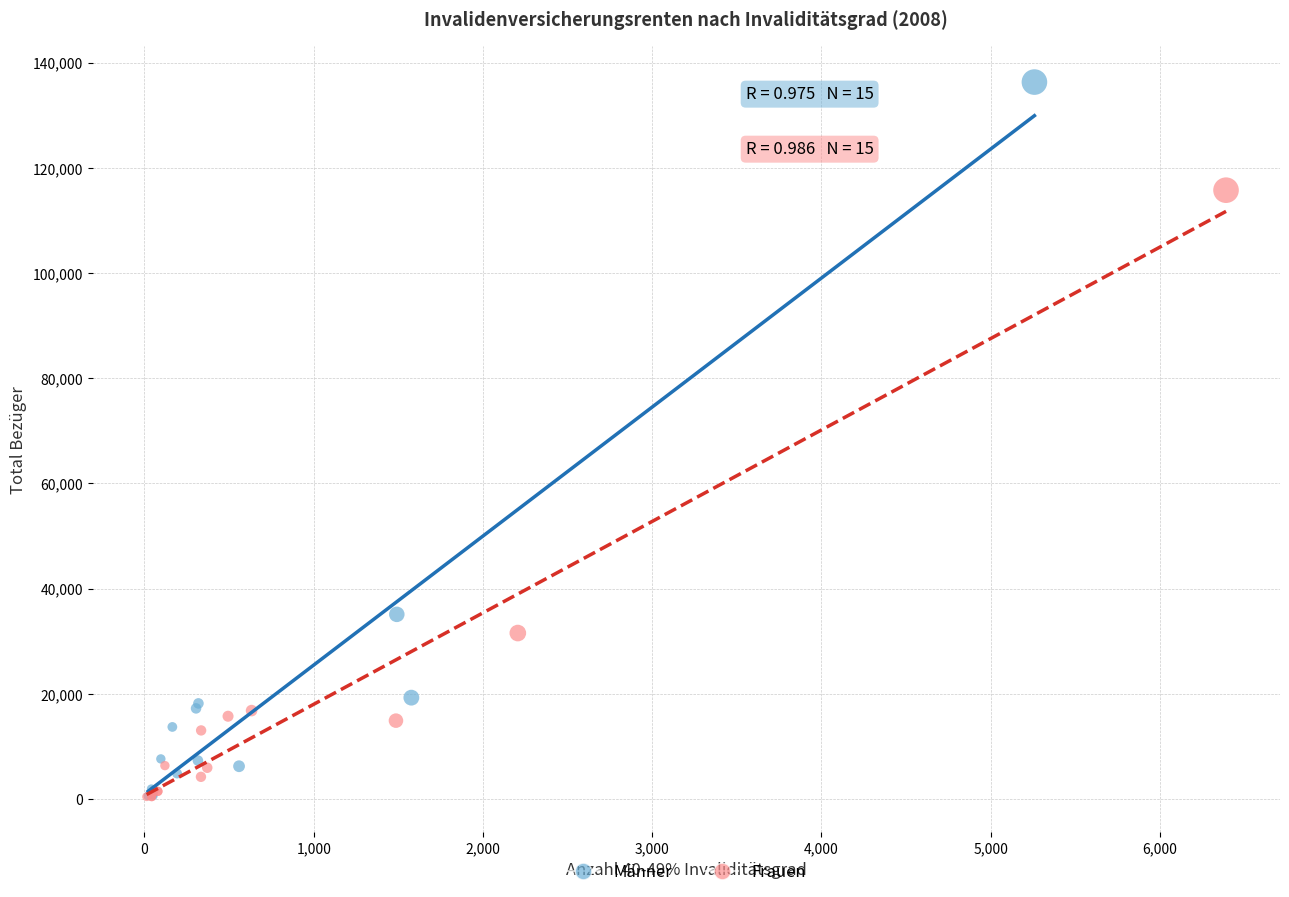

Which series reaches the maximum Y coordinate?

Männer